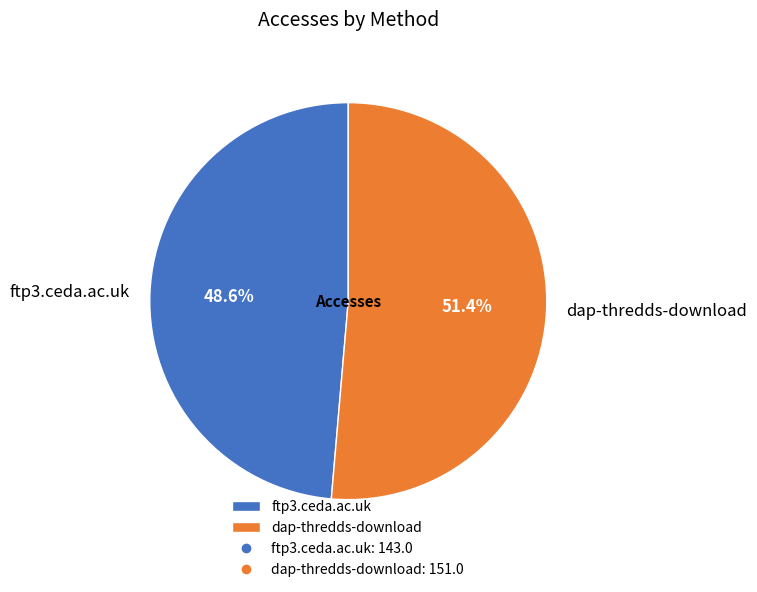

How many segments does this pie chart have?

2